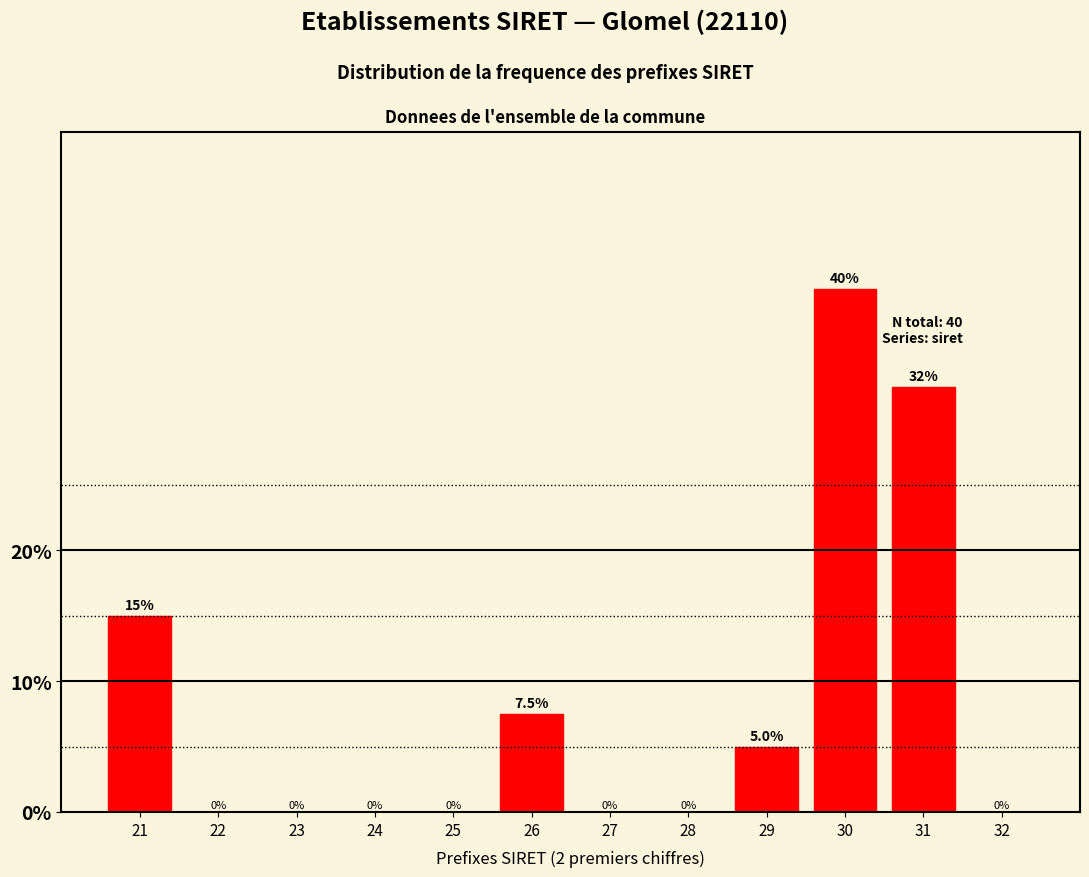

Reading left to right, what are all the values shown in this chart?

21=15.0	22=0.0	23=0.0	24=0.0	25=0.0	26=7.5	27=0.0	28=0.0	29=5.0	30=40.0	31=32.5	32=0.0